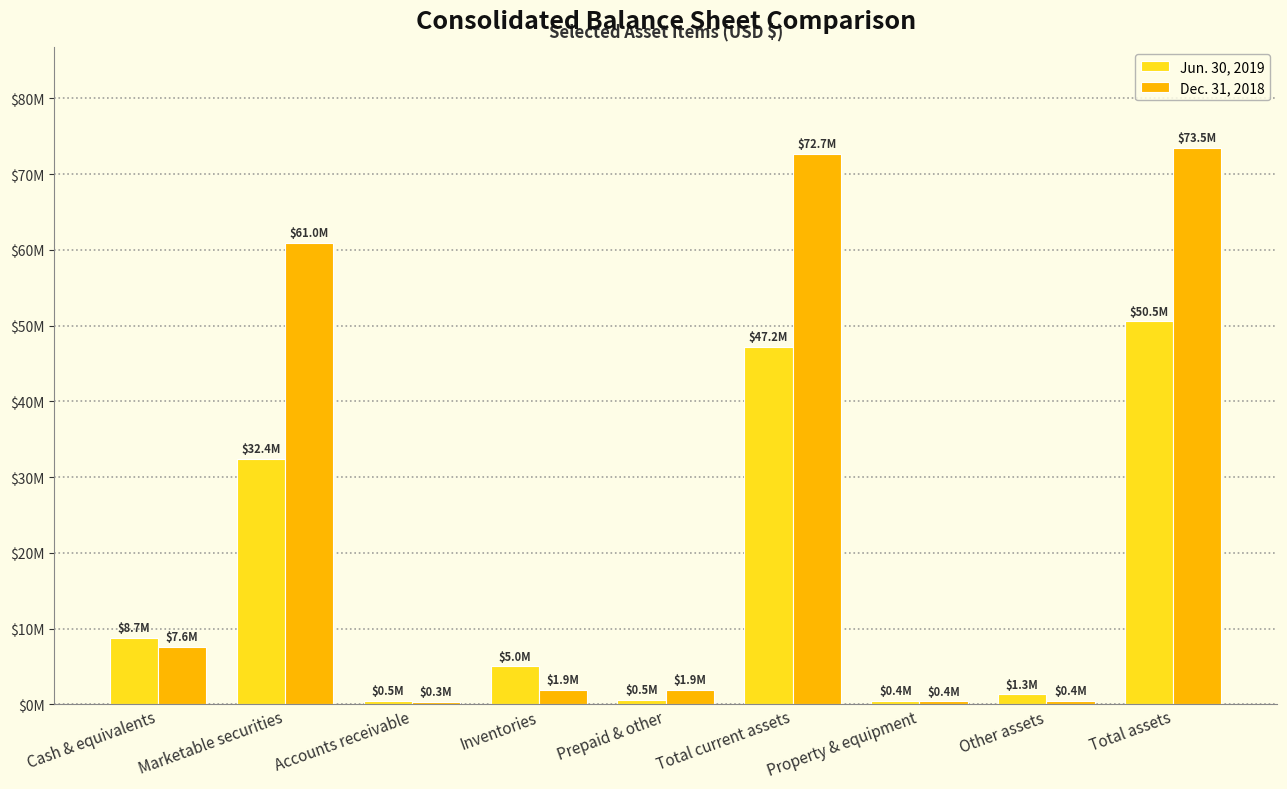

Are the bars horizontal?

No